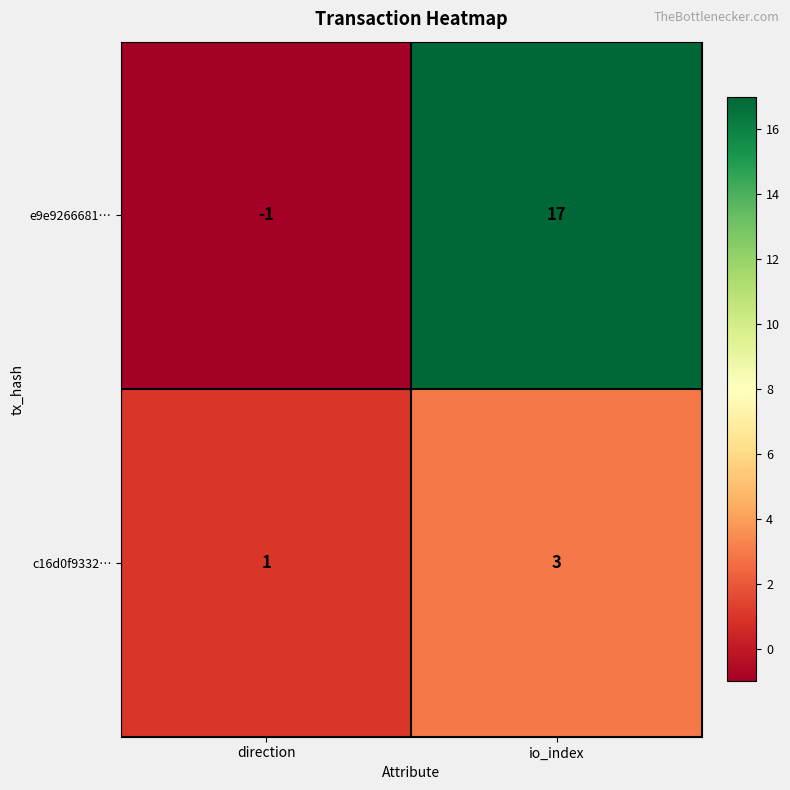

Reading right to left, extract all data points from this chart.

e9e9266681…: 17	-1
c16d0f9332…: 3	1